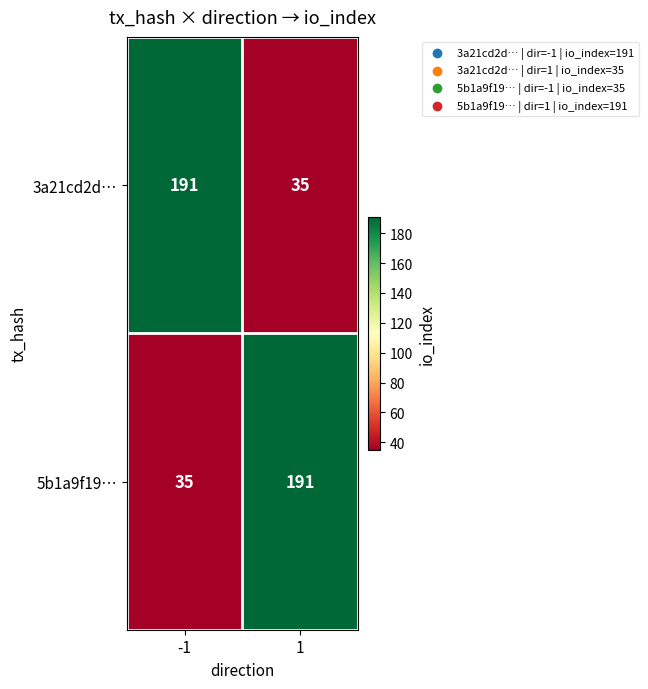

What is the difference between the 5b1a9f19… values at -1 and 1?

156